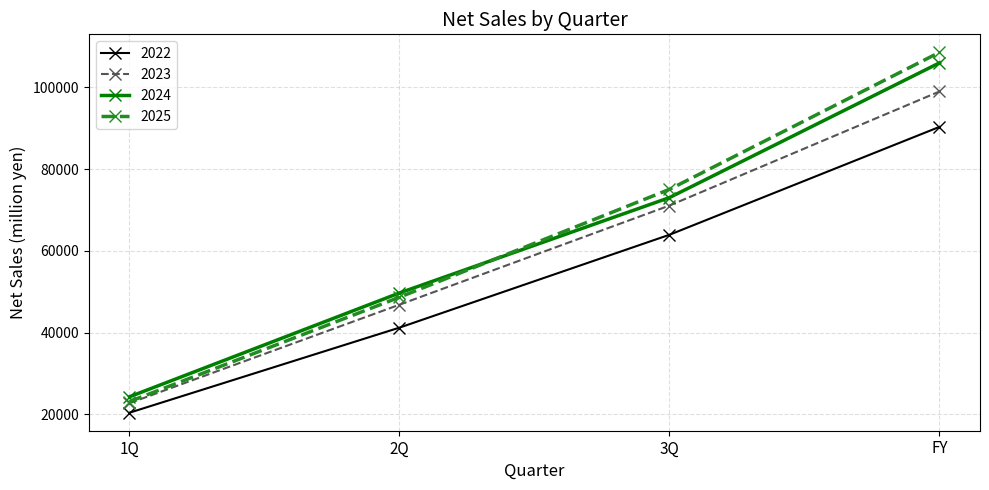

List the labels in order of 2025 value, smallest first.

1Q, 2Q, 3Q, FY